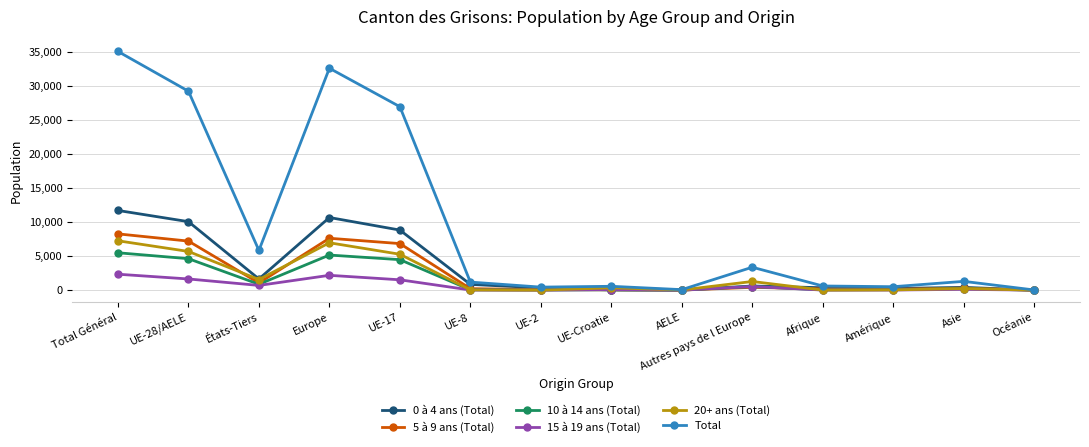

What is the spread (max minus min) of values at UE-8?

1161